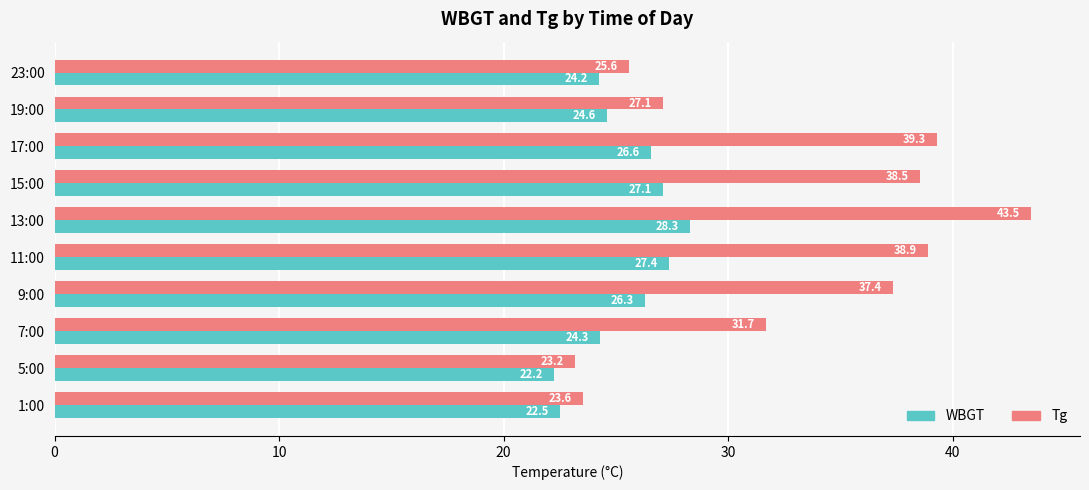

What is the spread (max minus min) of values at 19:00?

2.5